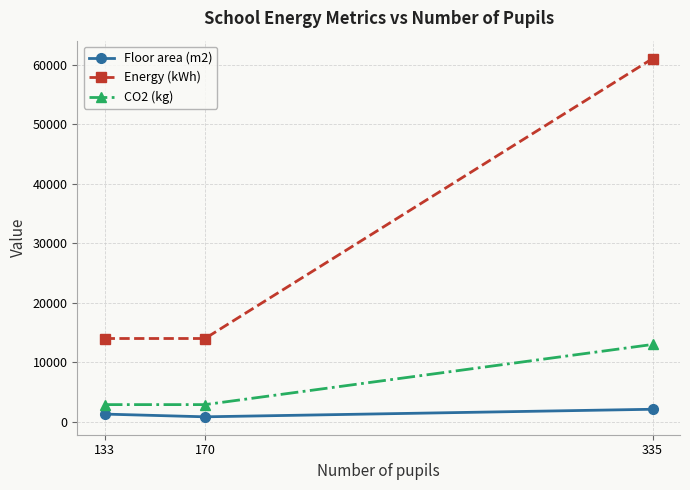

What is the difference between the highest and lowest values at 335?

58880